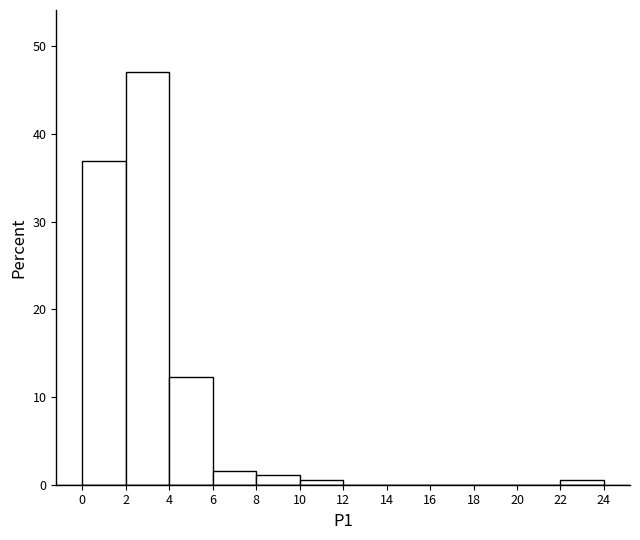

Reading left to right, list every bar in this chart as the range it spans on the x-axis followed by its height. The values are not printed on the chart, so give them approximately, as read against the axis.

0 to 2: 37
2 to 4: 47
4 to 6: 12
6 to 8: 2
8 to 10: 1
10 to 12: under 1
12 to 14: 0
14 to 16: 0
16 to 18: 0
18 to 20: 0
20 to 22: 0
22 to 24: under 1